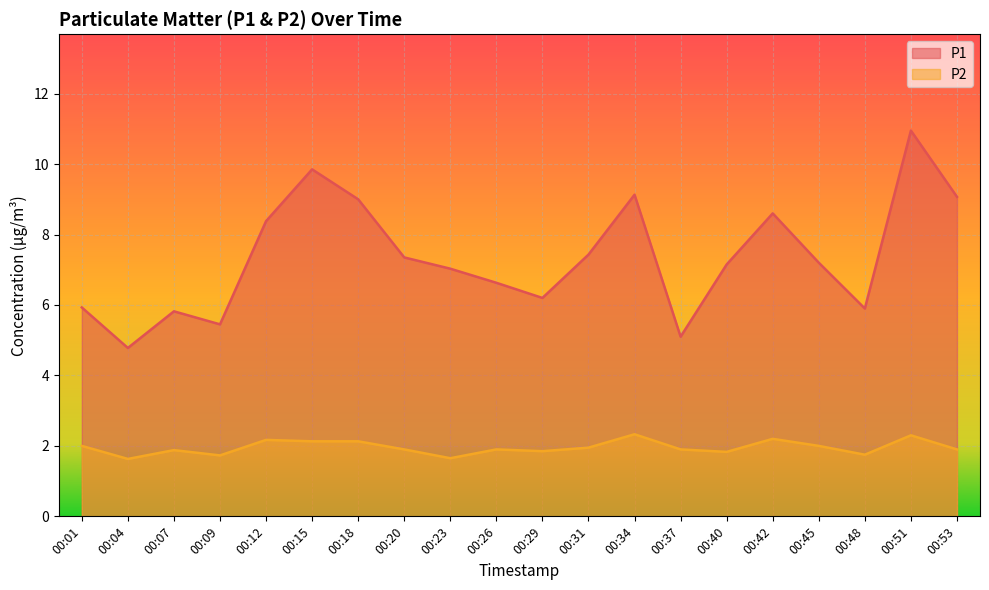

What is the difference between the maximum and minimum values in the P1 series?

6.2